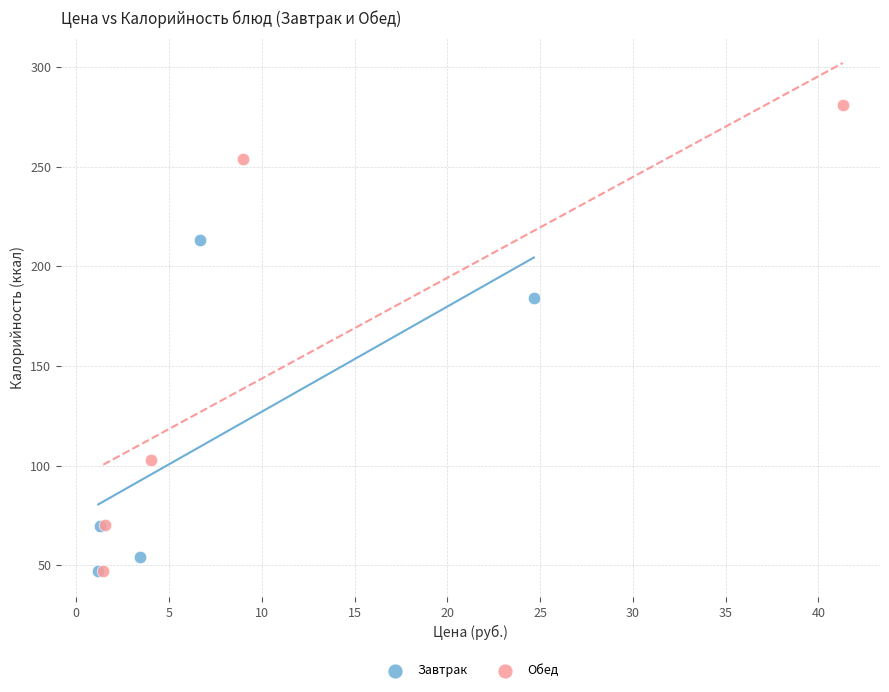

Which series has the widest spread of Y values?

Обед